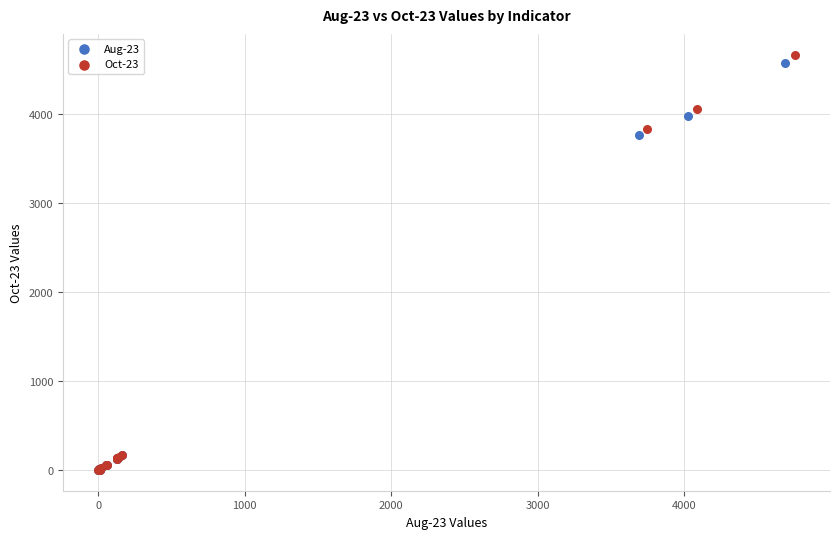

Which series has the widest spread of Y values?

Oct-23